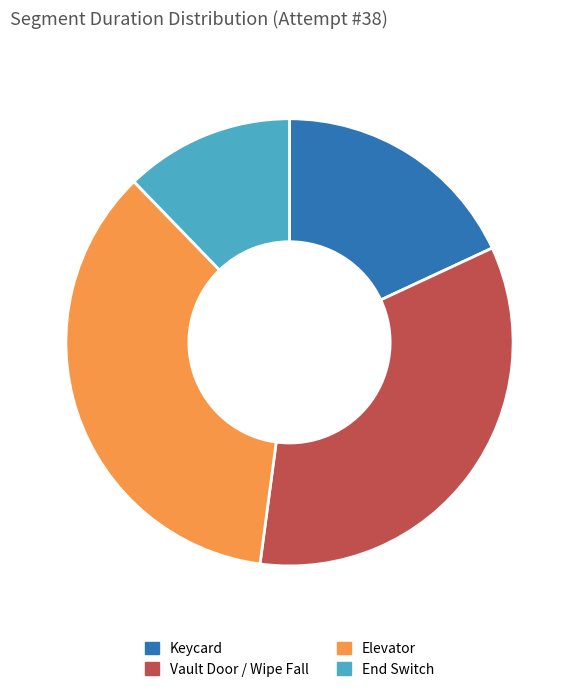

Is the sum of End Switch and Keycard greater than half?

No